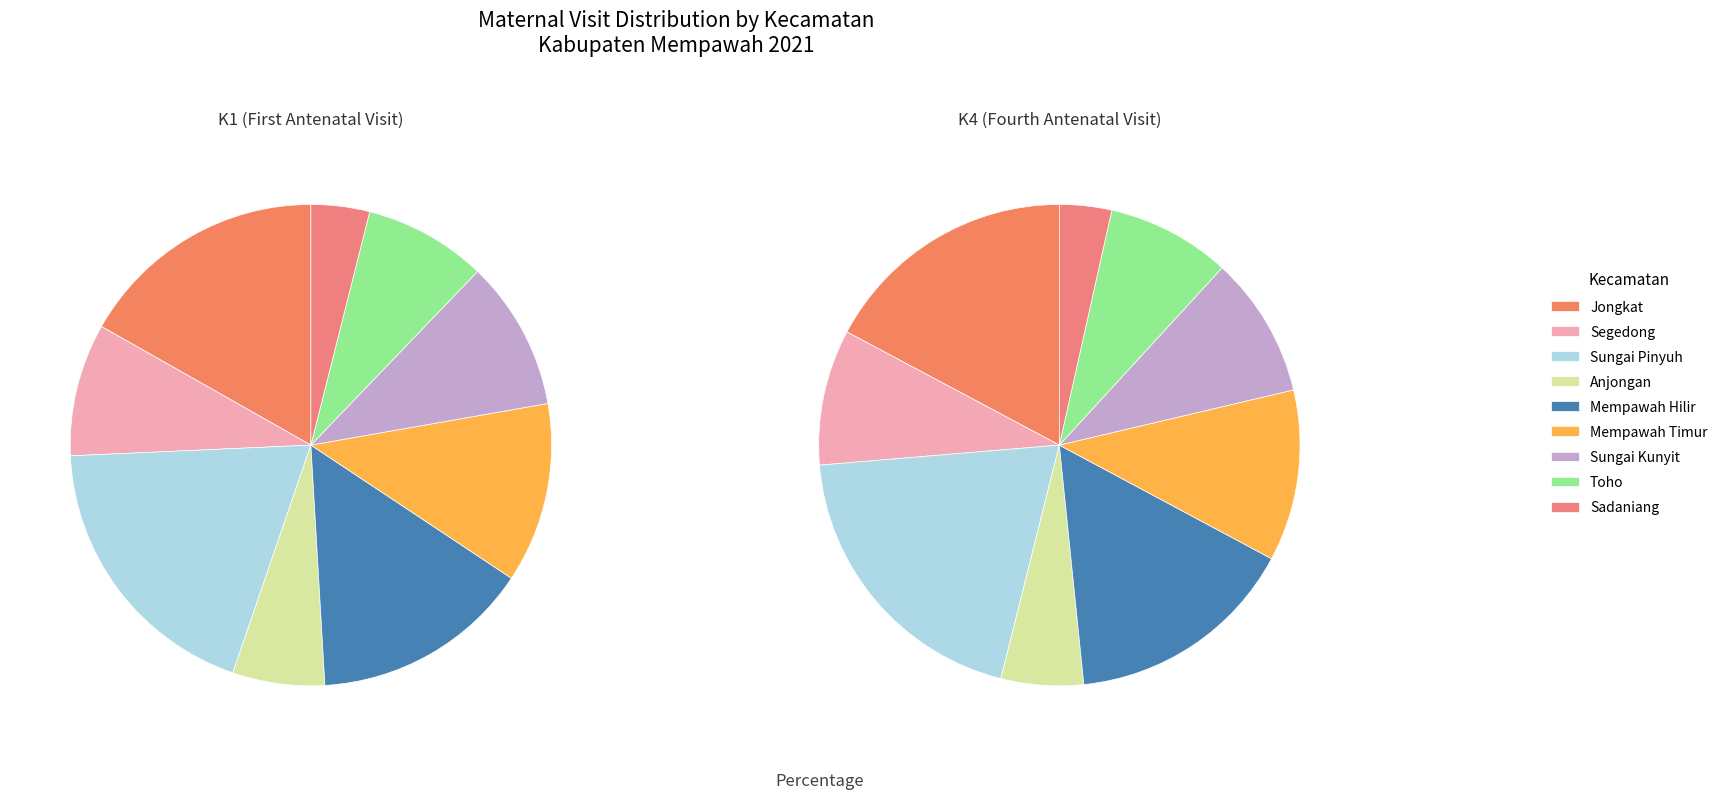

Does Puskesmas Mempawah account for over 50% of the chart?

No